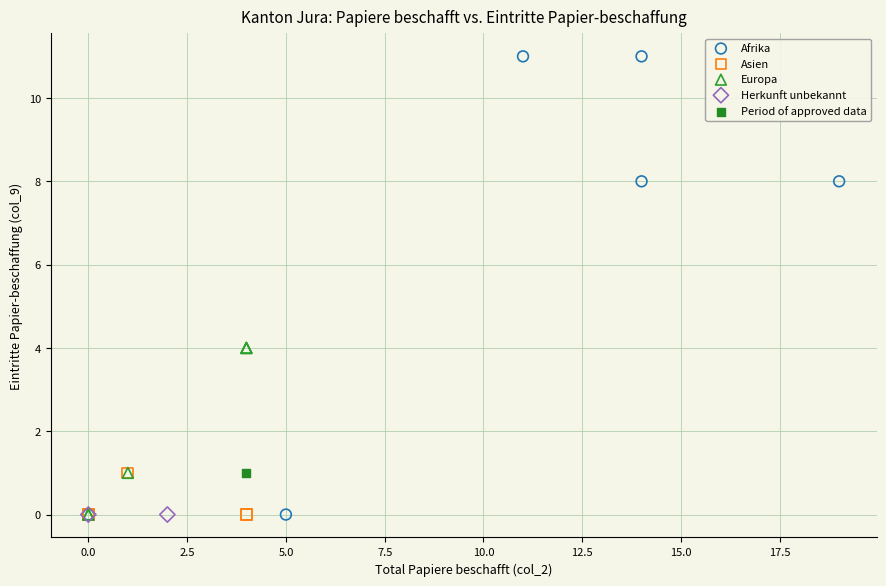

What are all the series names shown in the legend?

Afrika, Asien, Europa, Herkunft unbekannt, Period of approved data